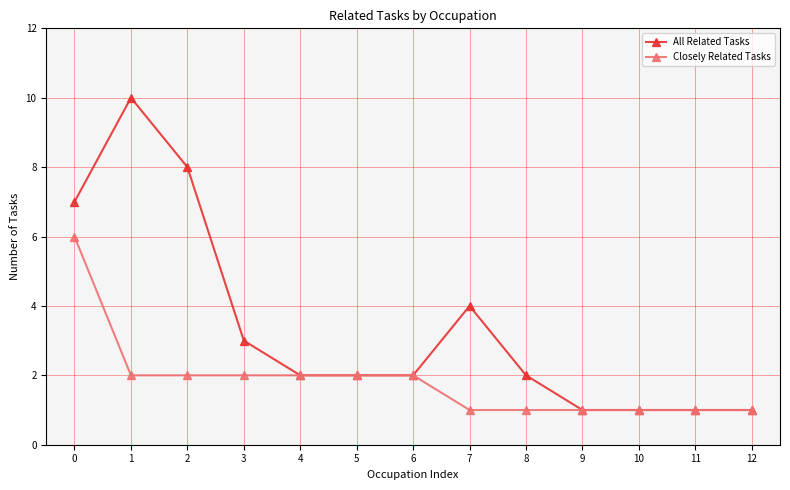

What is the value of the All Related Tasks point at the 13th from the left?

1